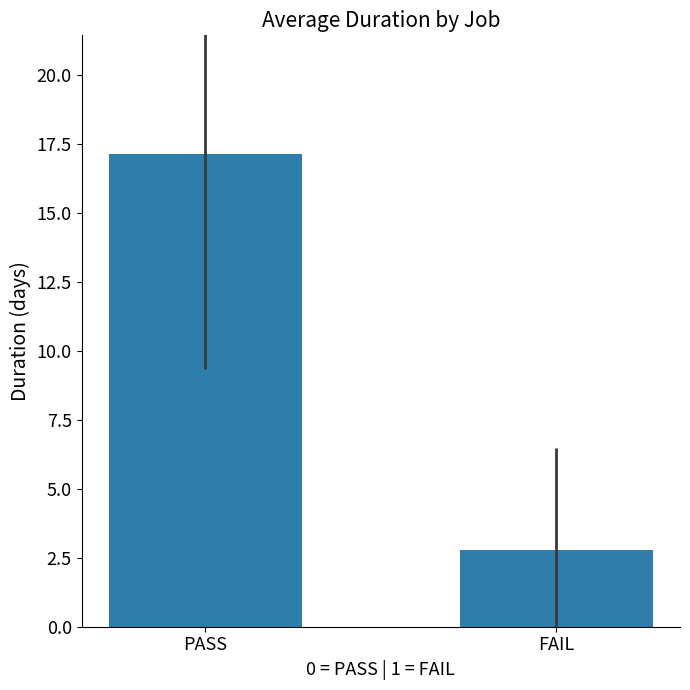

What is the label of the 1st bar from the right?

FAIL